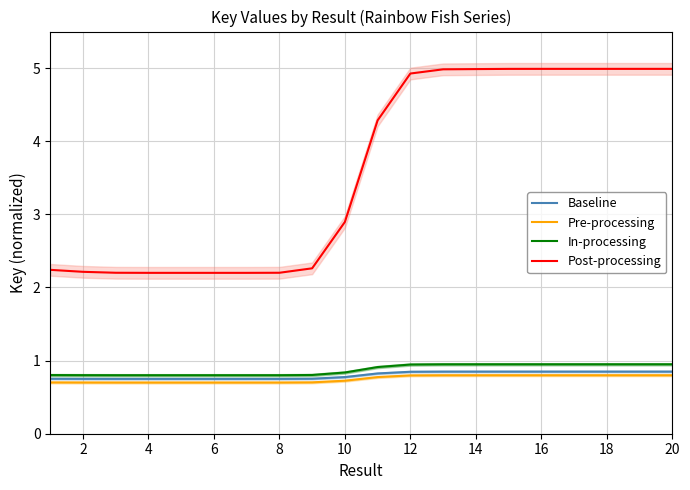

Read the Pre-processing value at 4.

0.7